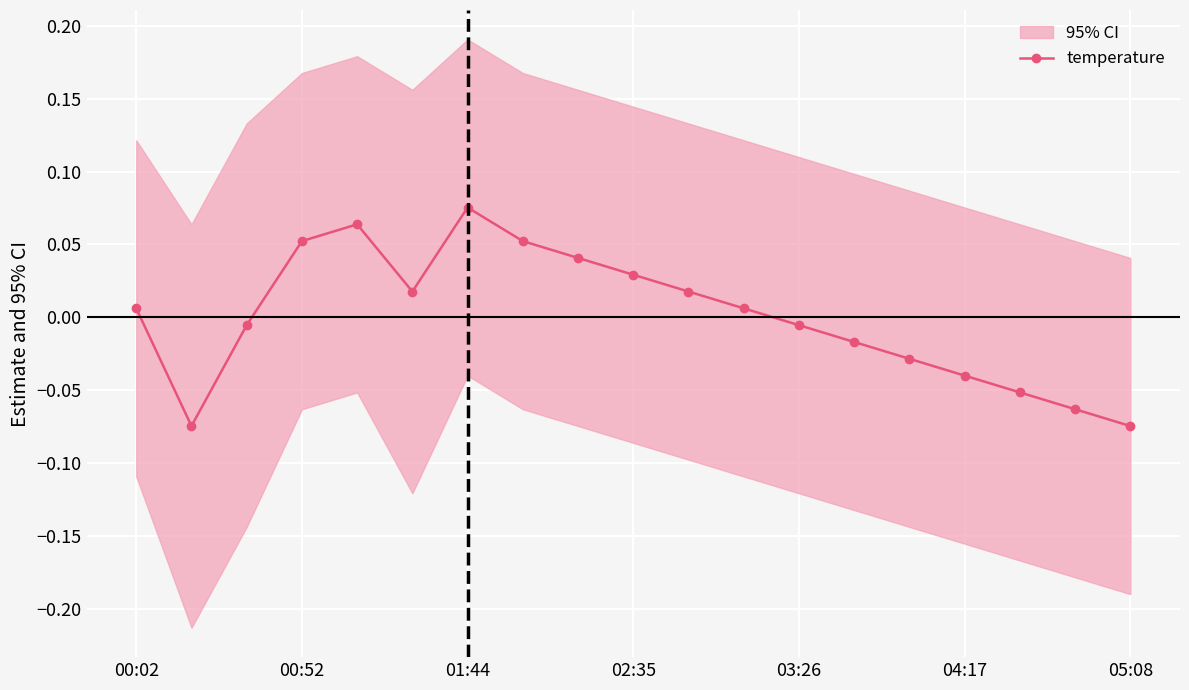

Where does the temperature series first go above 0?

00:02